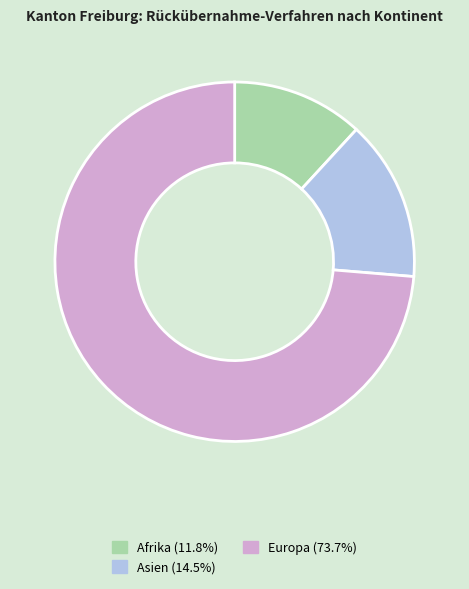

Is Afrika (11.8%) the majority of the pie?

No